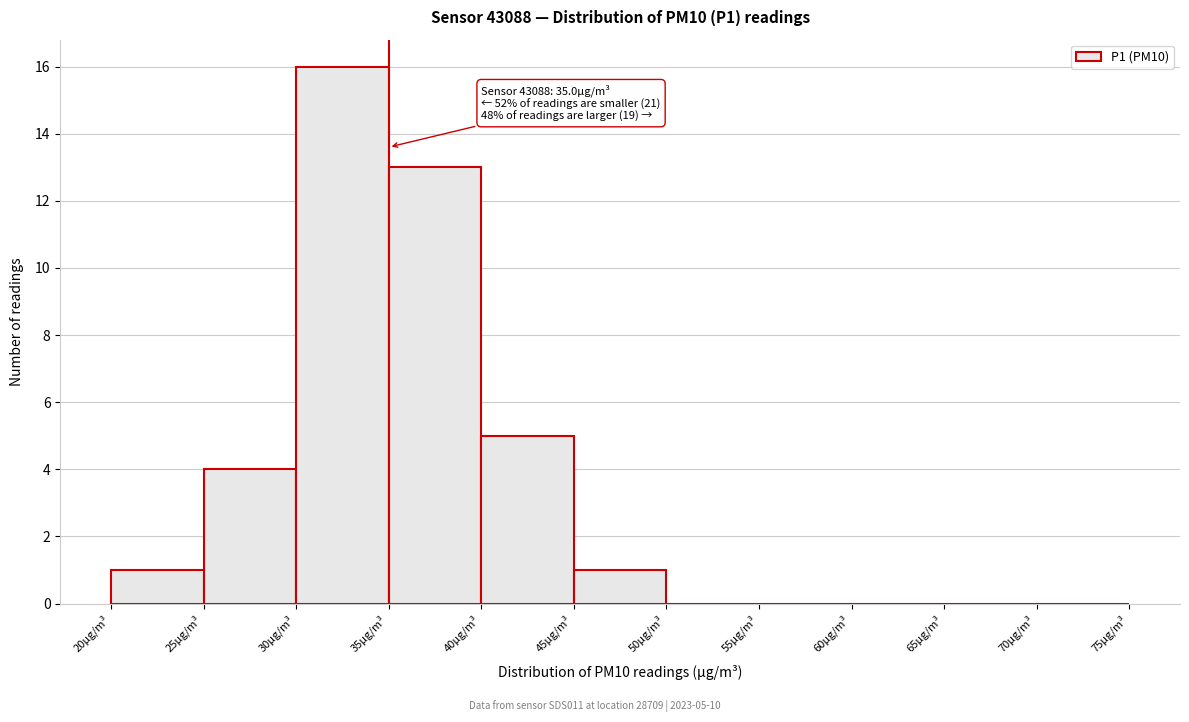

Over which range of the x-axis is the bar tallest?

30 to 35